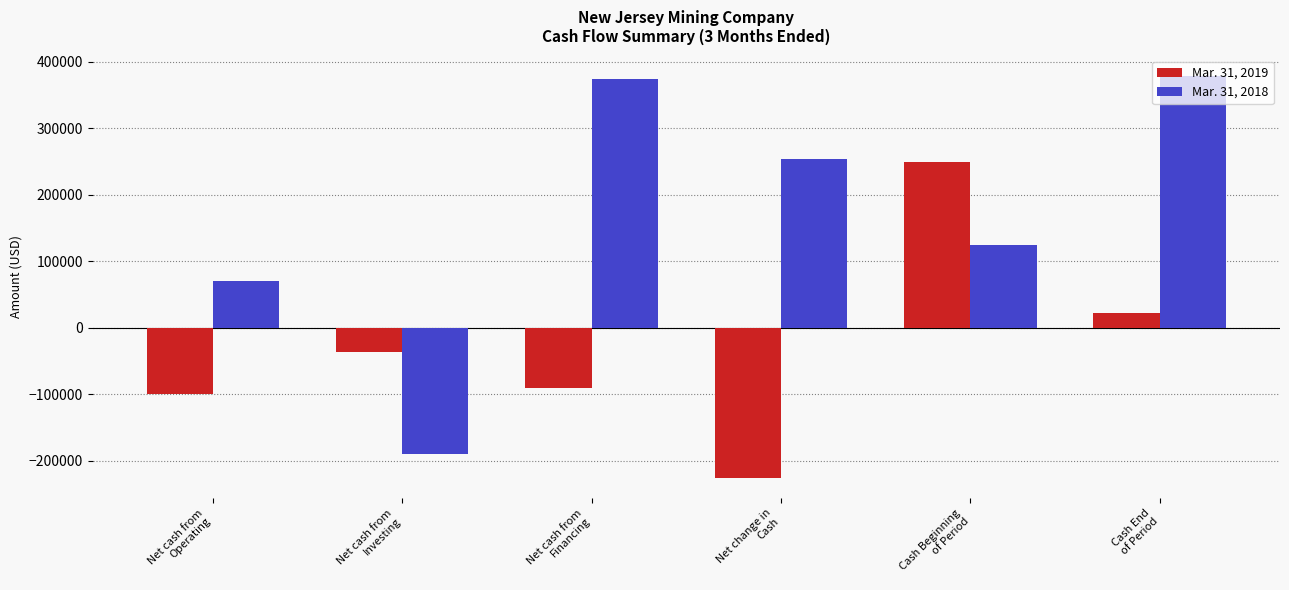

How many bars are there in total?

12